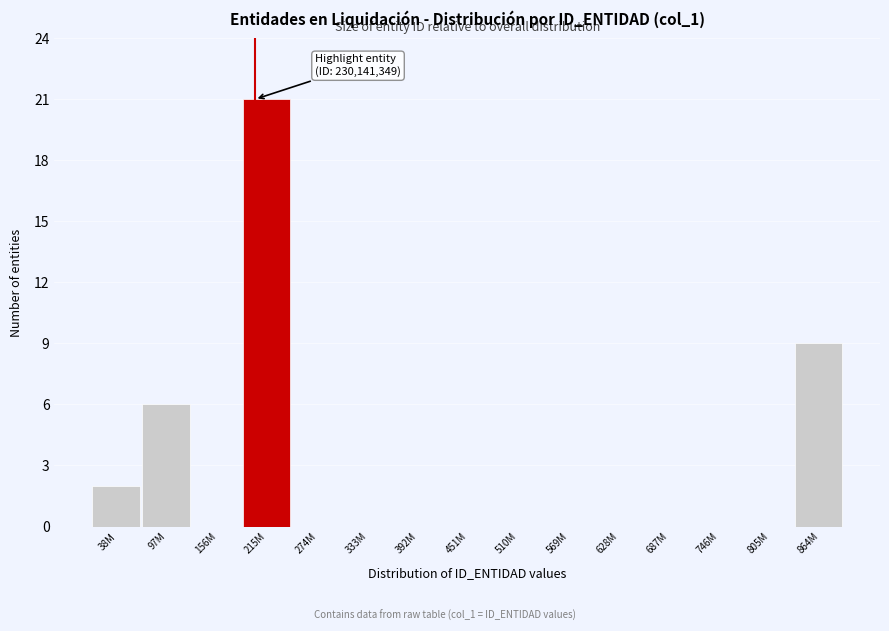

Reading right to left, extract all data points from this chart.

864M=9	805M=0	746M=0	687M=0	628M=0	569M=0	510M=0	451M=0	392M=0	333M=0	274M=0	215M=21	156M=0	97M=6	38M=2